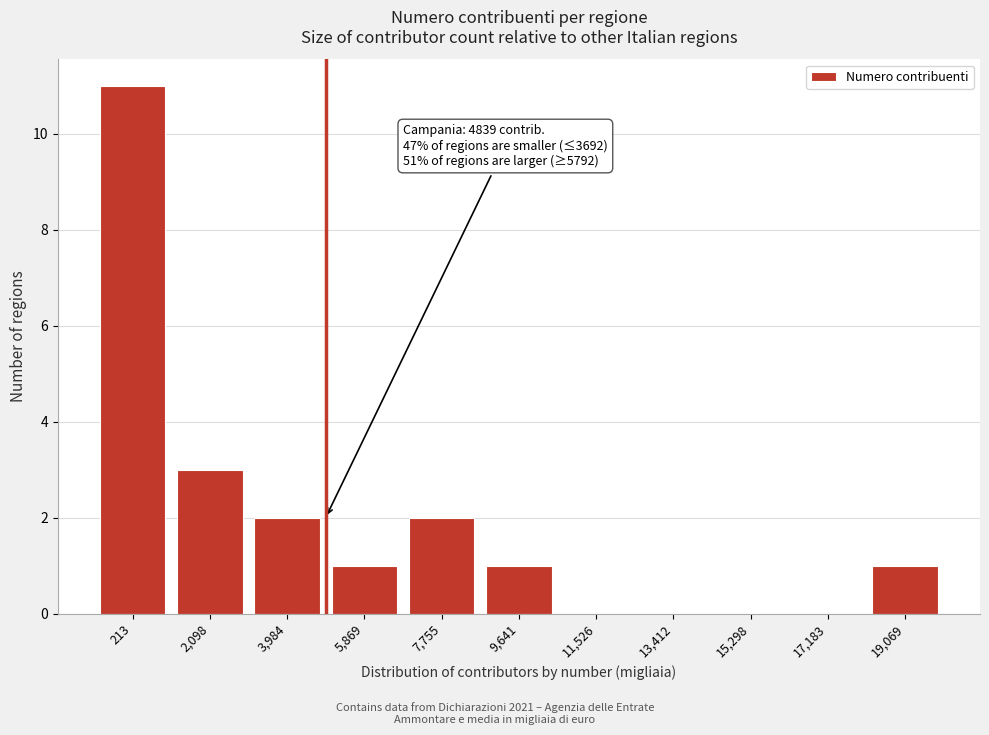

Reading right to left, what are all the values shown in this chart?

19,069=1	17,183=0	15,298=0	13,412=0	11,526=0	9,641=1	7,755=2	5,869=1	3,984=2	2,098=3	213=11